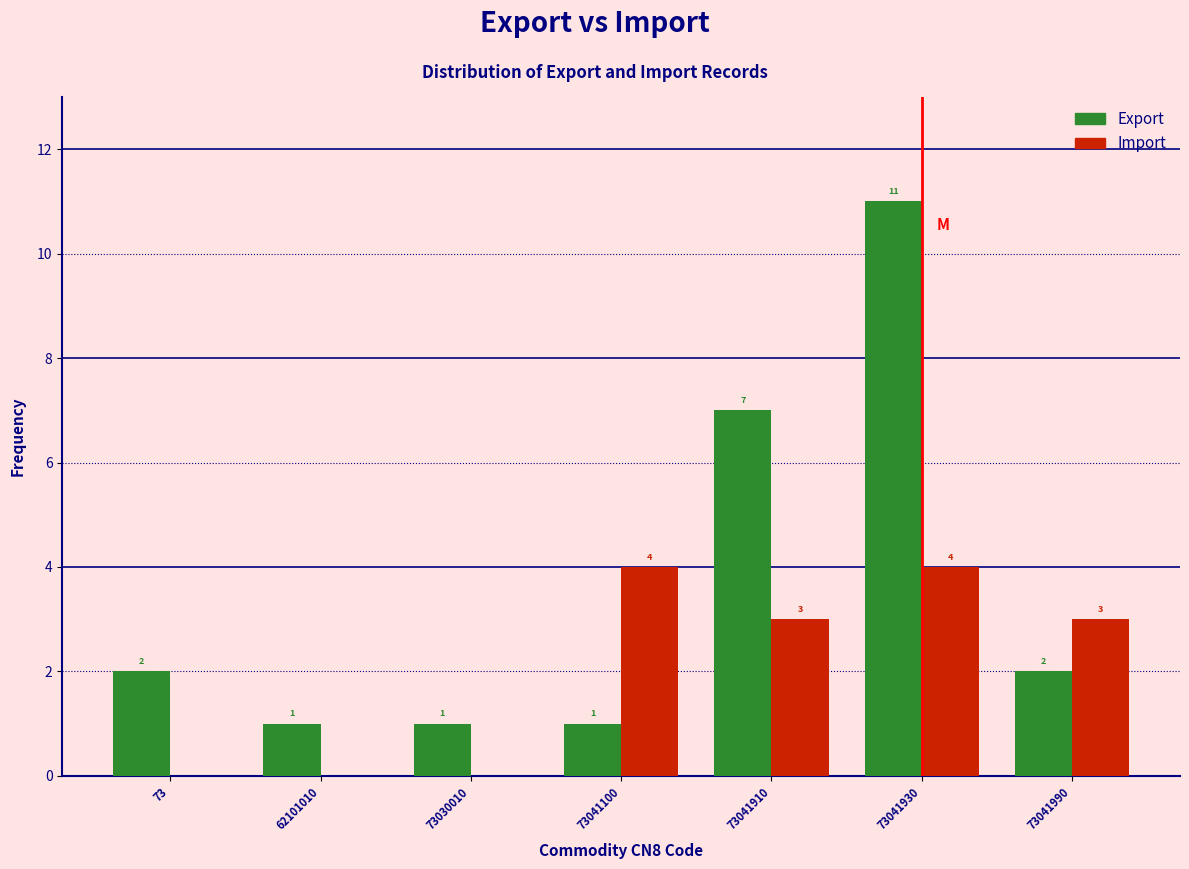

Is the value of Import at 73030010 greater than the value of Export at 73041990?

No